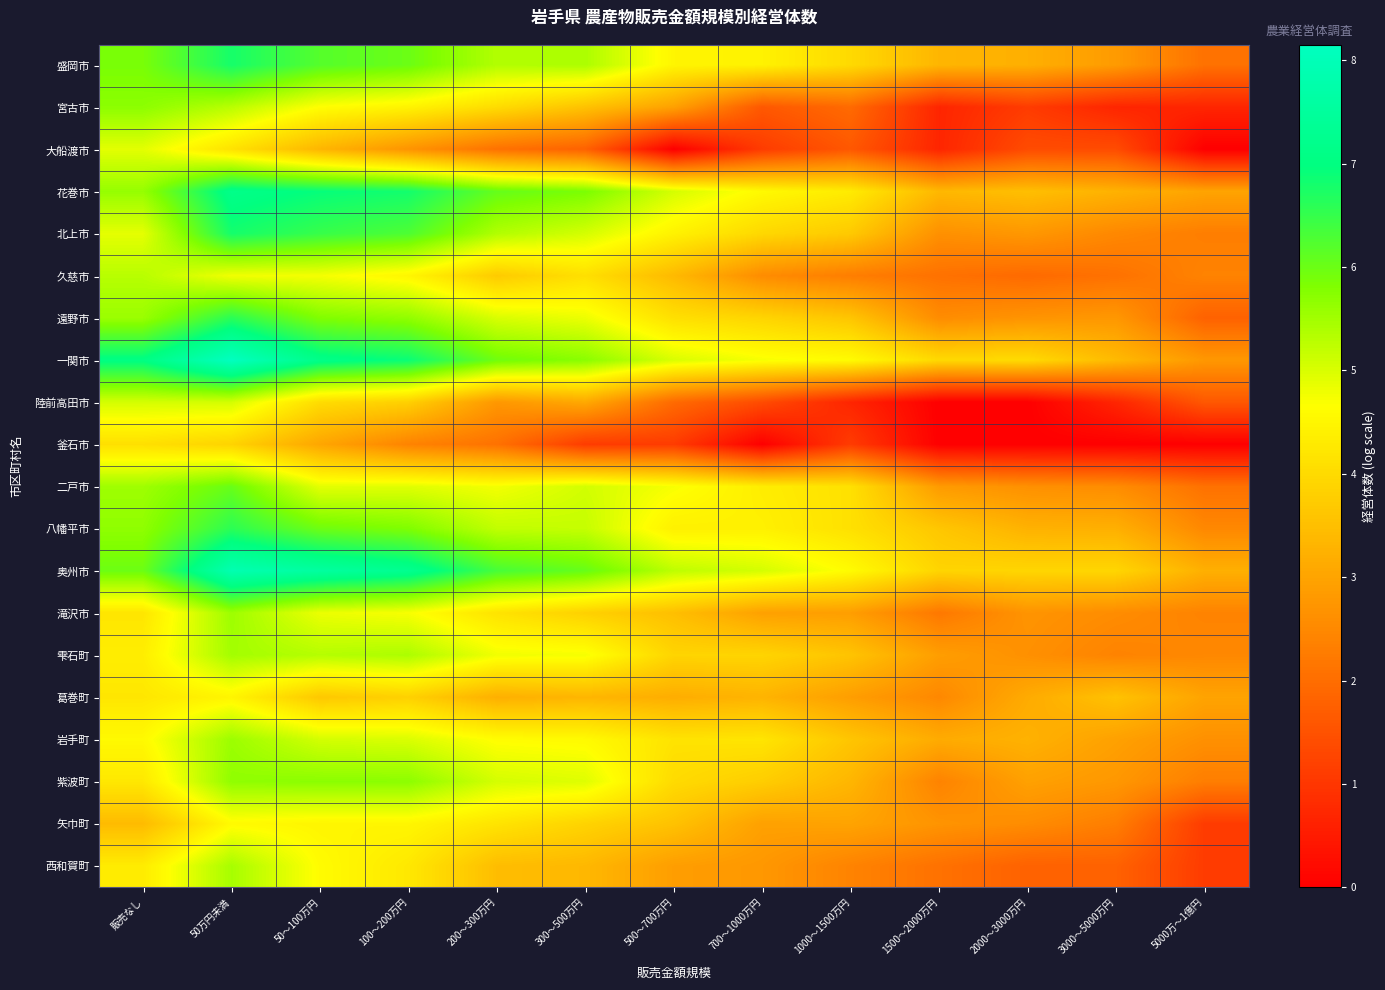

Rank the series by their maximum value, from highest to lowest.

一関市, 奥州市, 花巻市, 北上市, 盛岡市, 遠野市, 八幡平市, 二戸市, 紫波町, 宮古市, 岩手町, 滝沢市, 雫石町, 西和賀町, 久慈市, 陸前高田市, 大船渡市, 矢巾町, 葛巻町, 釜石市